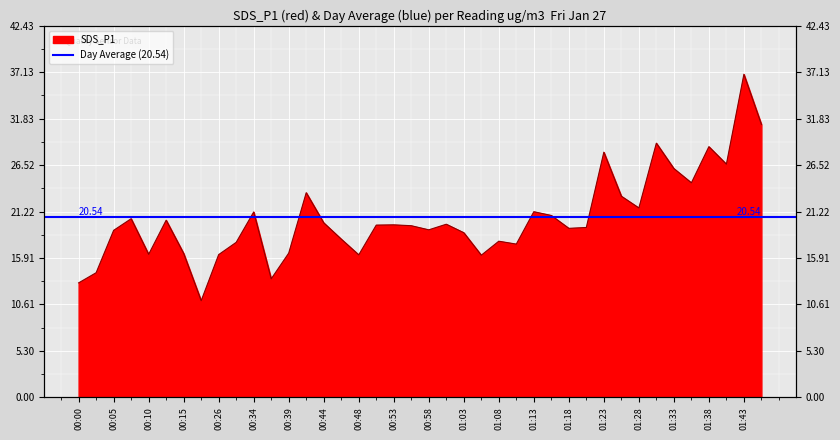

What is the sum of the values at 01:30 and 01:46?

60.2